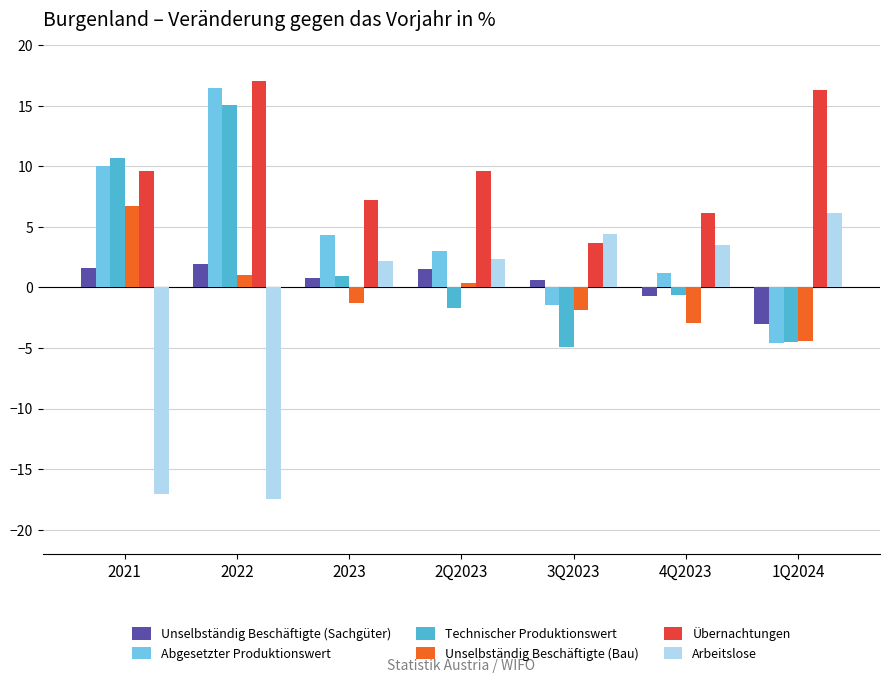

What is the difference between the Unselbständig Beschäftigte (Sachgüter) values at 2Q2023 and 1Q2024?

4.5